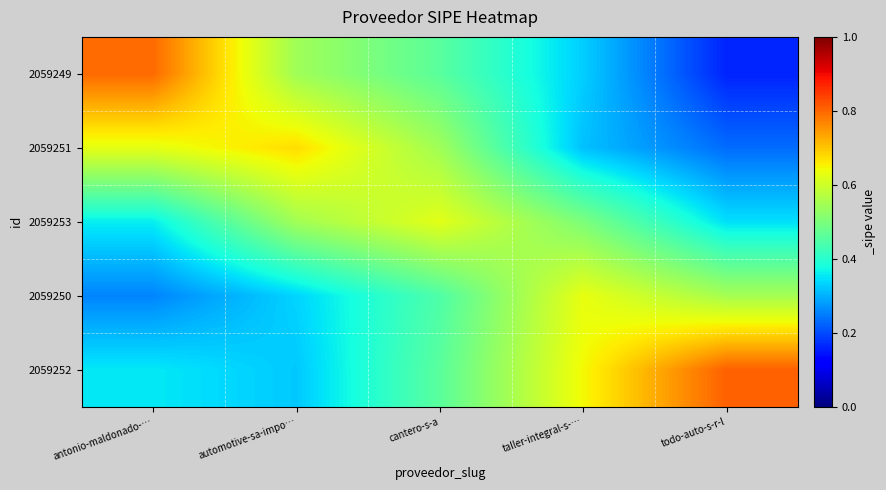

Reading left to right, what are all the values shown in this chart?

2059249: antonio-maldonado-…=0.8	automotive-sa-impo…=0.5	cantero-s-a=0.5	taller-integral-s-…=0.3	todo-auto-s-r-l=0.2
2059251: antonio-maldonado-…=0.6	automotive-sa-impo…=0.7	cantero-s-a=0.5	taller-integral-s-…=0.3	todo-auto-s-r-l=0.2
2059253: antonio-maldonado-…=0.4	automotive-sa-impo…=0.5	cantero-s-a=0.6	taller-integral-s-…=0.5	todo-auto-s-r-l=0.3
2059250: antonio-maldonado-…=0.3	automotive-sa-impo…=0.3	cantero-s-a=0.4	taller-integral-s-…=0.6	todo-auto-s-r-l=0.6
2059252: antonio-maldonado-…=0.4	automotive-sa-impo…=0.3	cantero-s-a=0.5	taller-integral-s-…=0.6	todo-auto-s-r-l=0.8